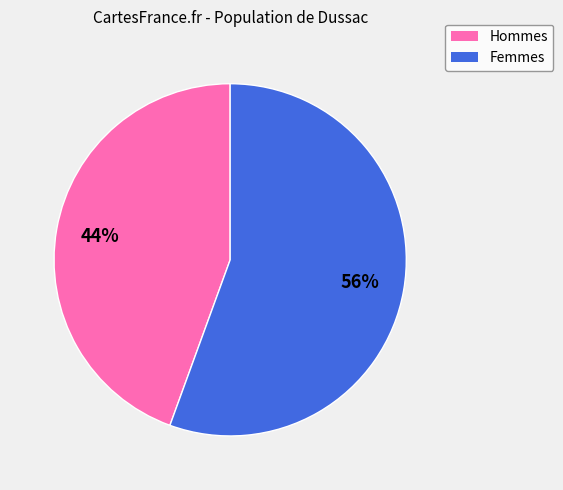

What percentage is the Hommes slice, to the nearest percent?

44%